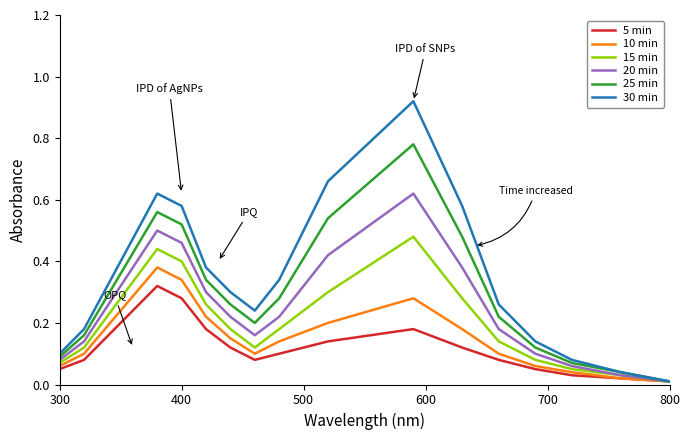

Rank the series by their maximum value, from lowest to highest.

5 min, 10 min, 15 min, 20 min, 25 min, 30 min